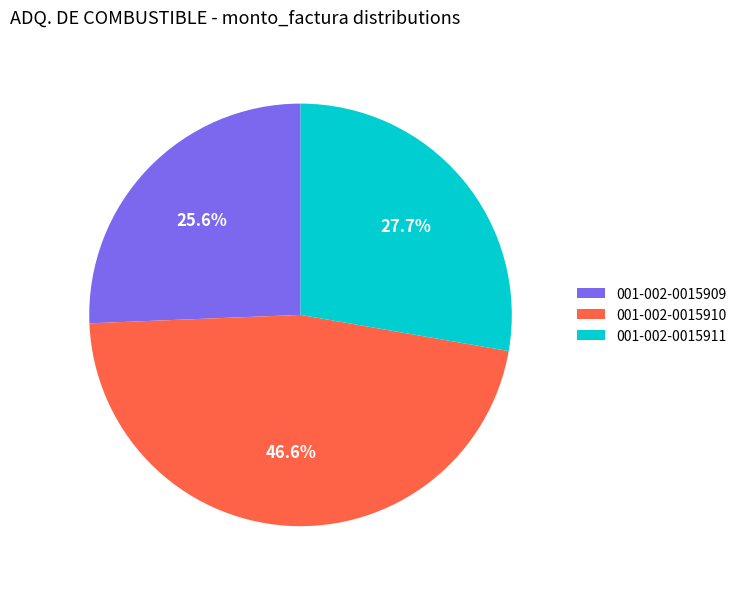

To the nearest percent, what is the difference between the largest and smallest slice percentages?

21%